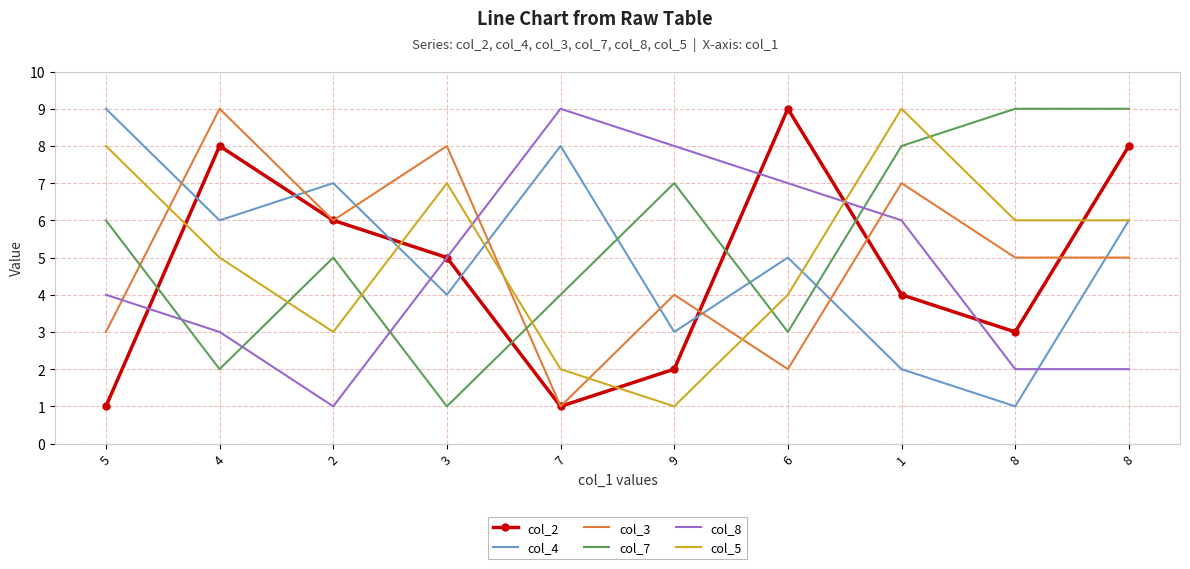

What are all the series names shown in the legend?

col_2, col_4, col_3, col_7, col_8, col_5